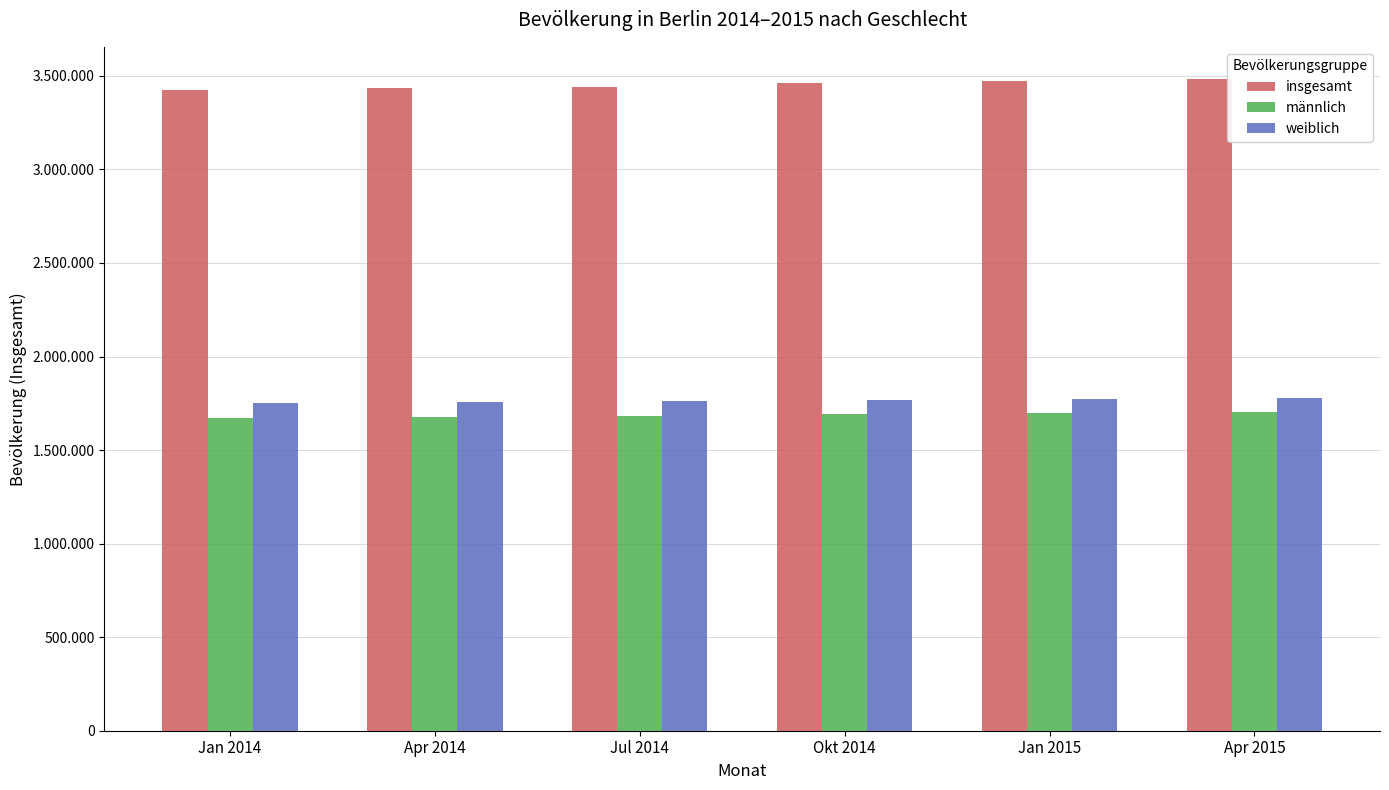

Which series changed the most between Apr 2014 and Jul 2014?

insgesamt